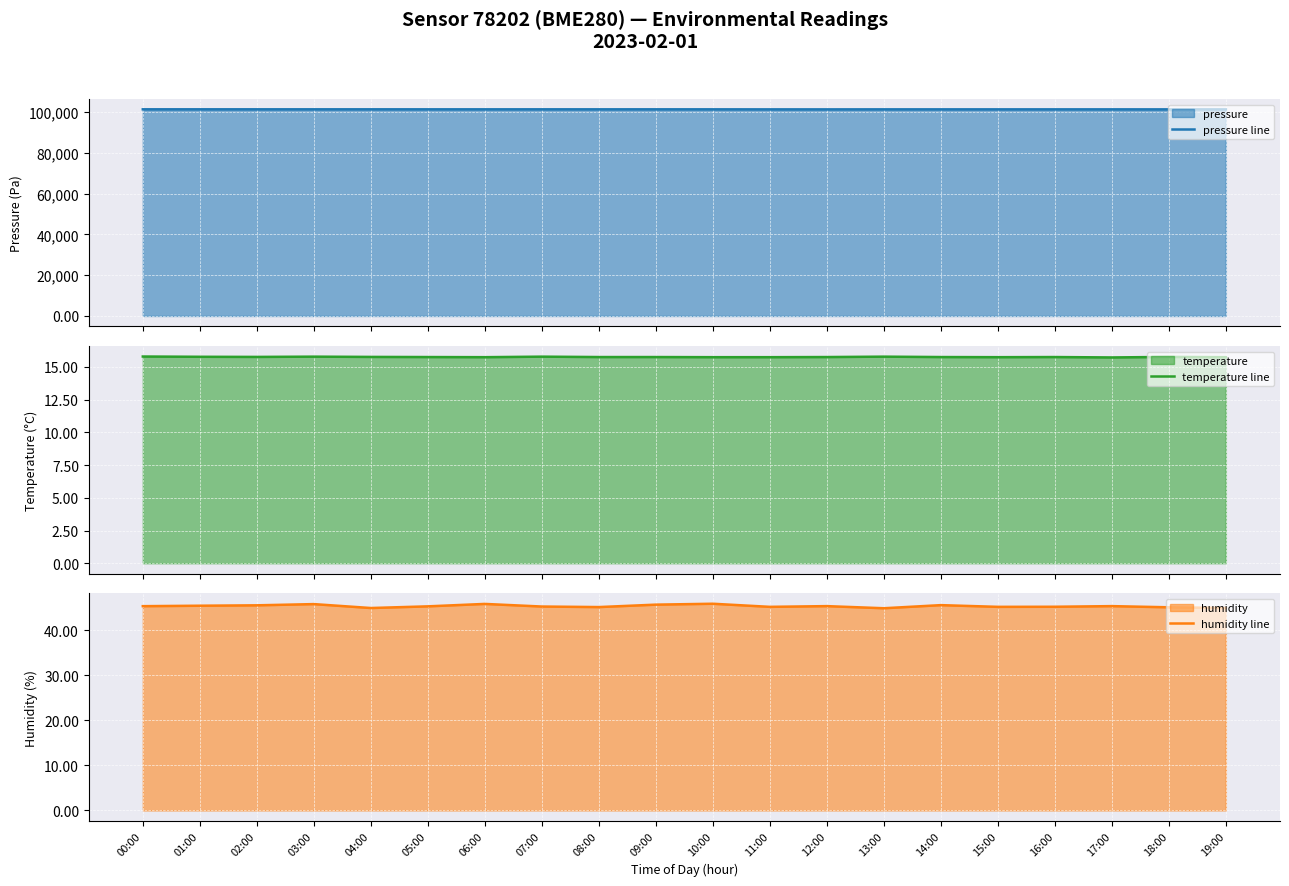

Rank the series by their maximum value, from lowest to highest.

temperature line, humidity line, pressure line